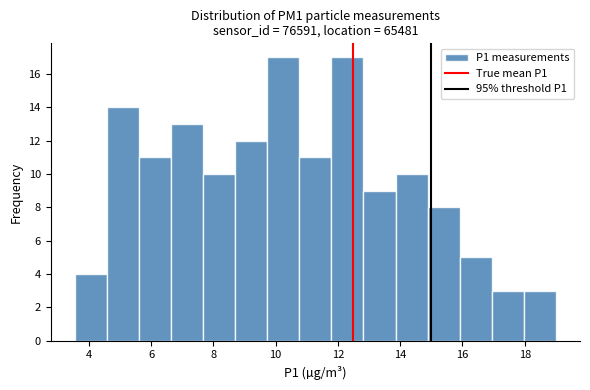

Reading left to right, transcribe this chart: for each bar, give the range it covers on the x-axis and its height. Neither the bar edges nor the heights are printed on the chart, so give them approximately, as read against the axes.

3.6 to 4.6: 4
4.6 to 5.6: 14
5.6 to 6.6: 11
6.6 to 7.6: 13
7.6 to 8.8: 10
8.8 to 9.8: 12
9.8 to 10.8: 17
10.8 to 11.8: 11
11.8 to 12.8: 17
12.8 to 13.8: 9
13.8 to 14.8: 10
14.8 to 16.0: 8
16.0 to 17.0: 5
17.0 to 18.0: 3
18.0 to 19.0: 3